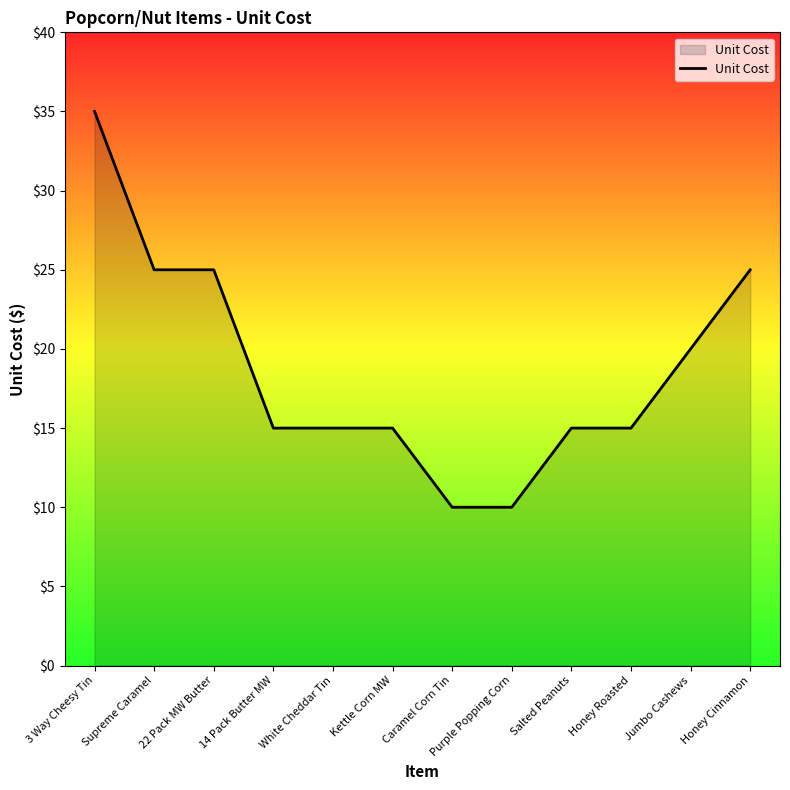

What position from the right is Purple Popping Corn?

5